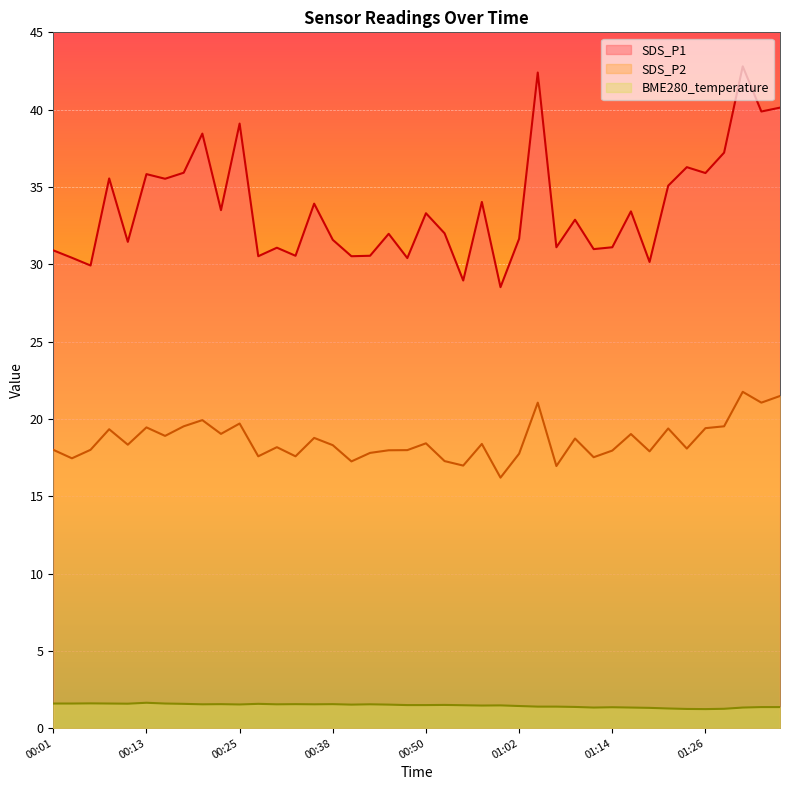

True or false: SDS_P1 and BME280_temperature cross at least once.

False